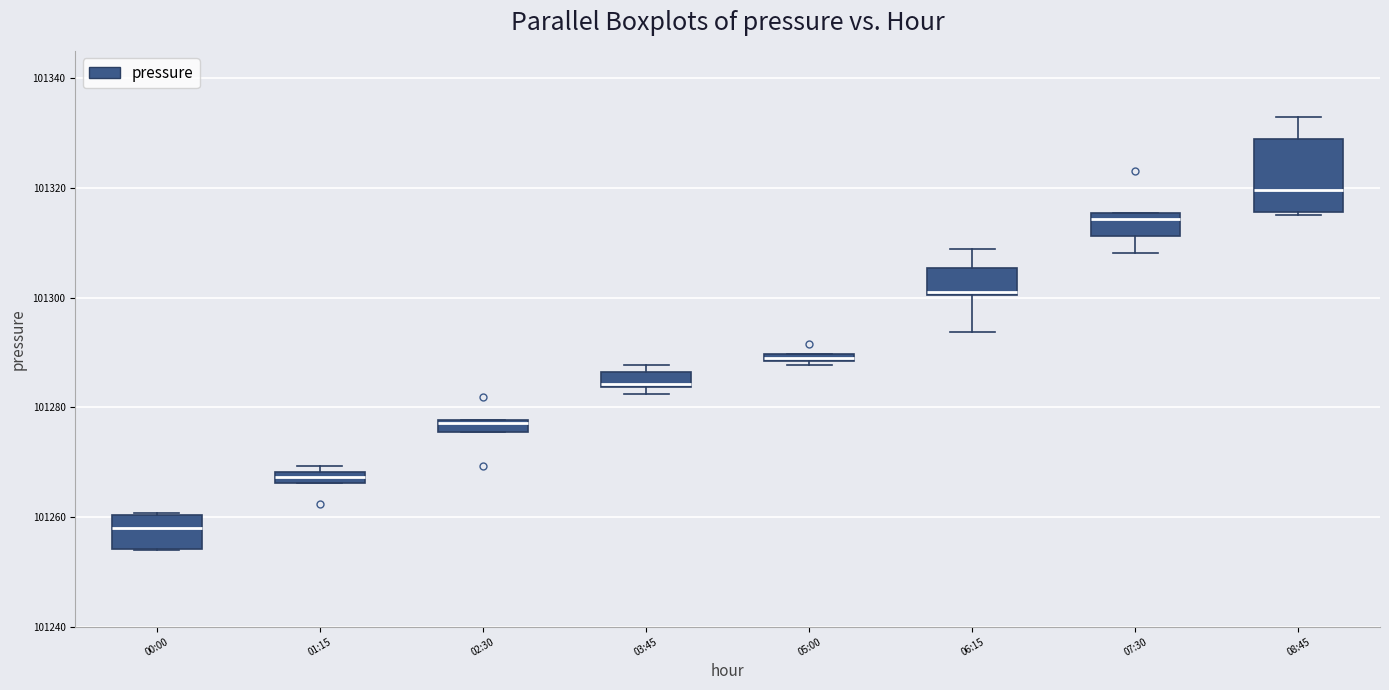

Which box is the tallest, from its lower edge to its upper edge?

08:45